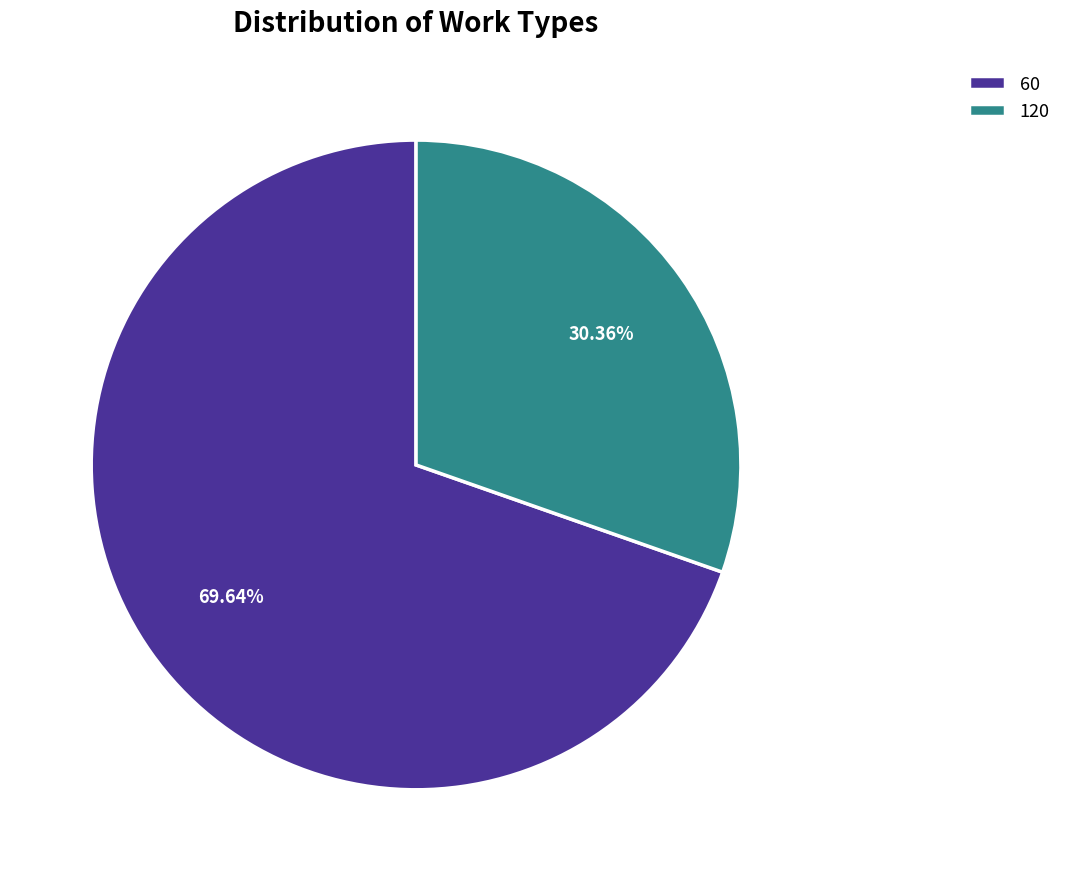

True or false: 60 accounts for 70% of the total.

True